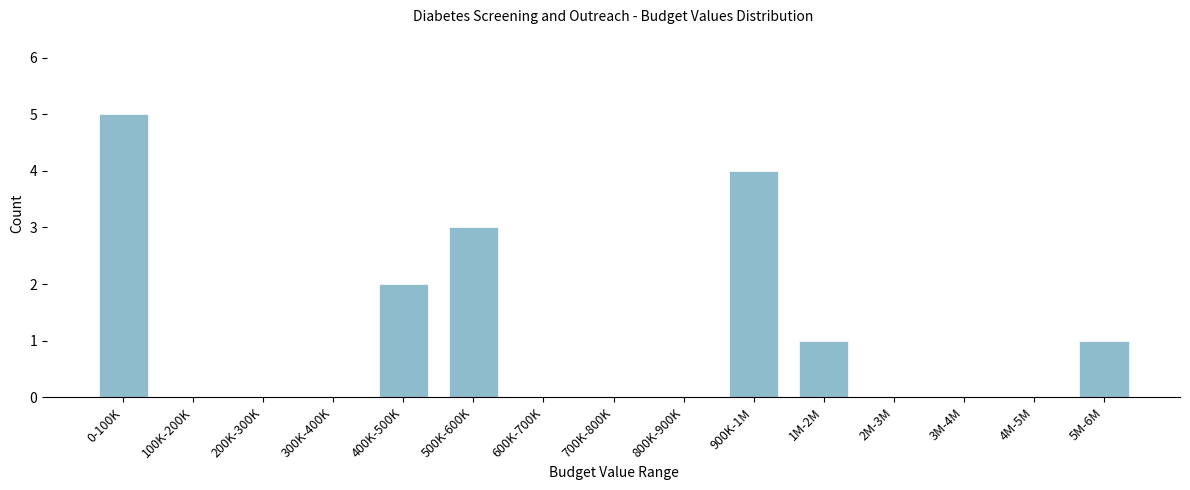

Reading right to left, transcribe all the data shown in this chart.

5M-6M=1	4M-5M=0	3M-4M=0	2M-3M=0	1M-2M=1	900K-1M=4	800K-900K=0	700K-800K=0	600K-700K=0	500K-600K=3	400K-500K=2	300K-400K=0	200K-300K=0	100K-200K=0	0-100K=5